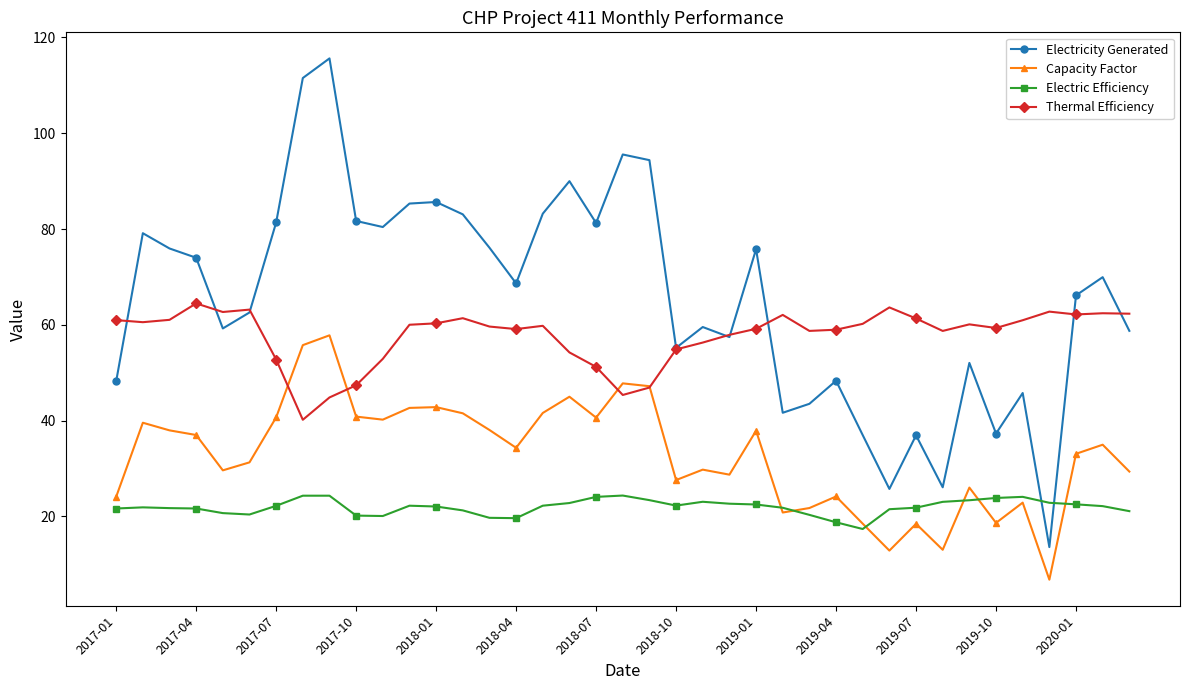

Which series has the largest range (max minus min)?

Electricity Generated